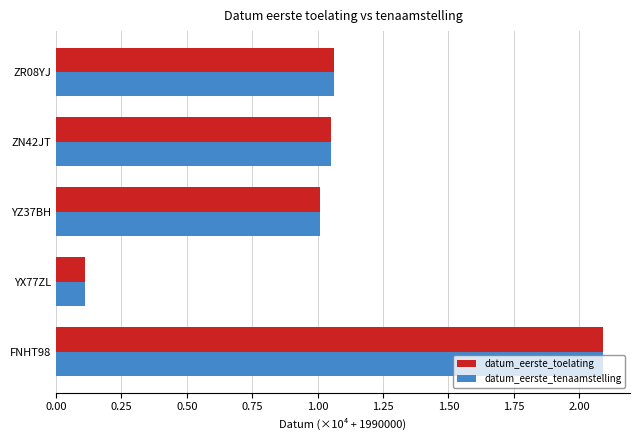

Is the value of datum_eerste_toelating at FNHT98 greater than the value of datum_eerste_tenaamstelling at ZN42JT?

Yes